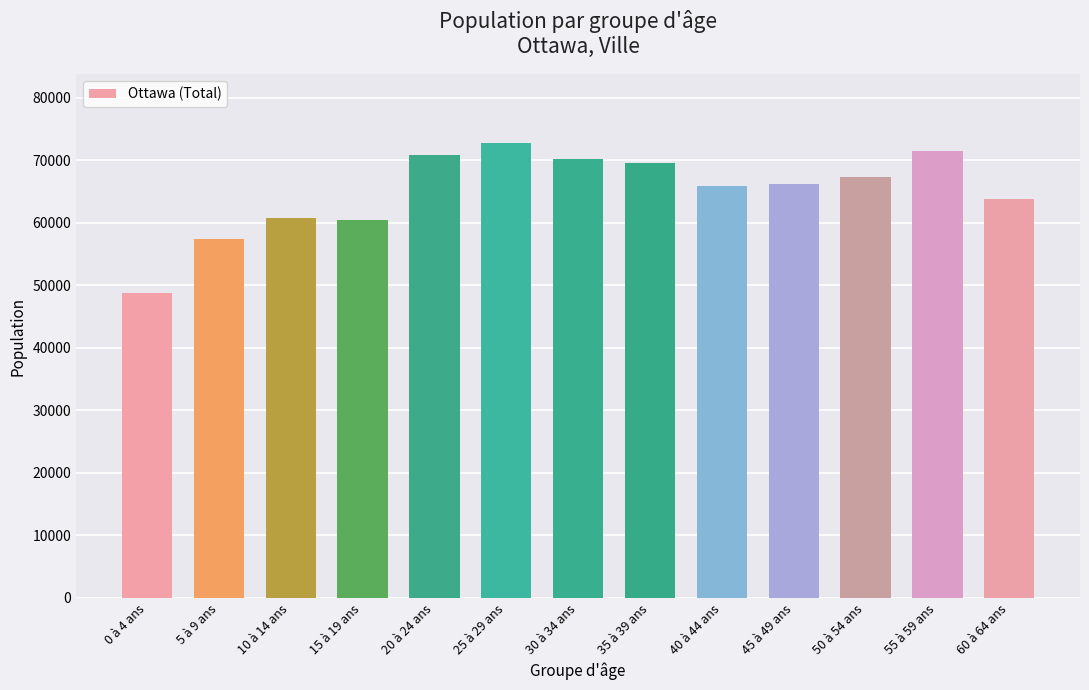

What is the difference between the values at 25 à 29 ans and 35 à 39 ans?

3310